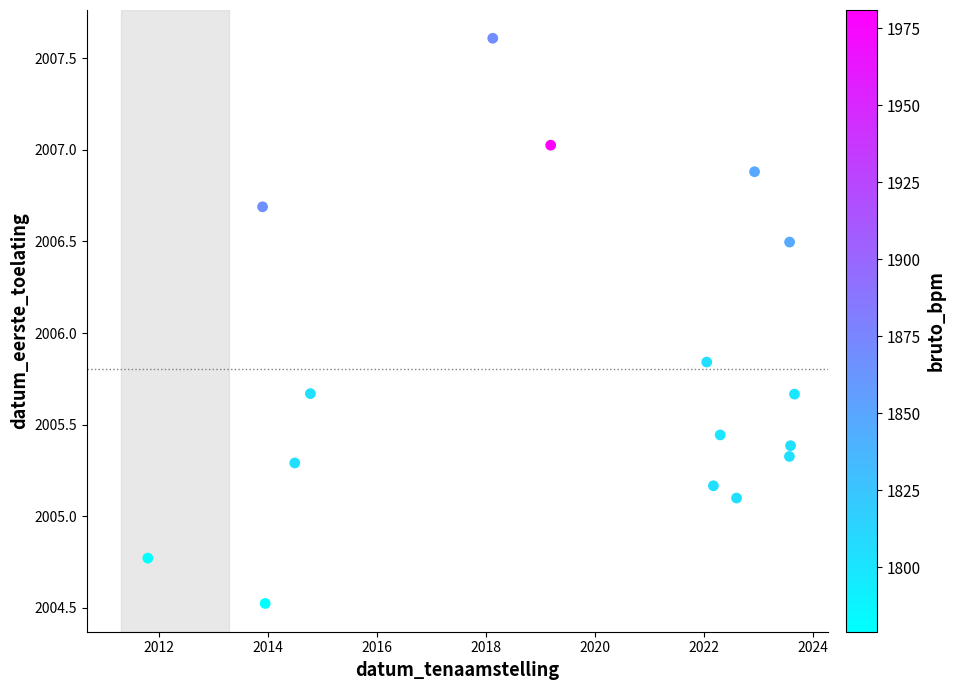

What is the range of X values (max minus min)?

11.9